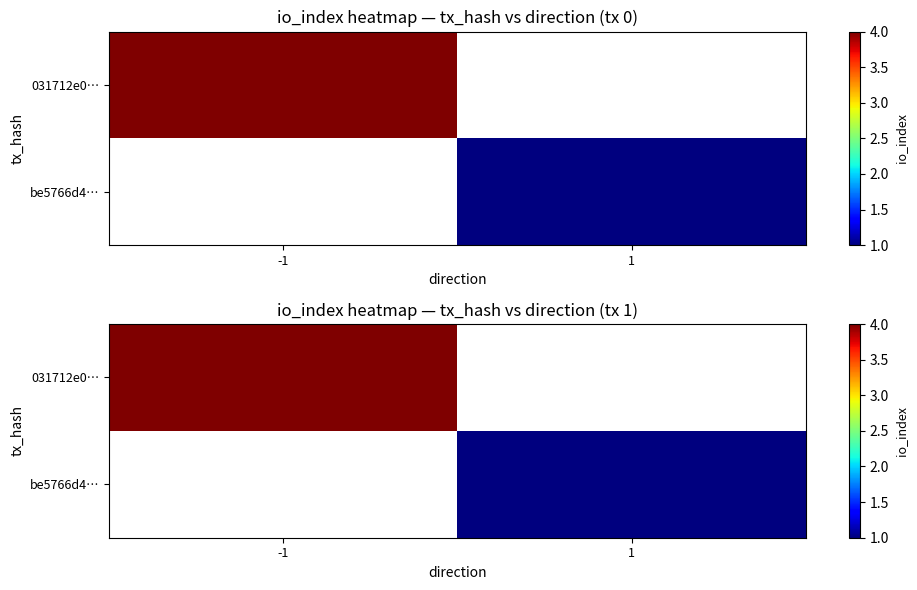

The value of 031712e0… at -1 is 5.7. True or false?

False